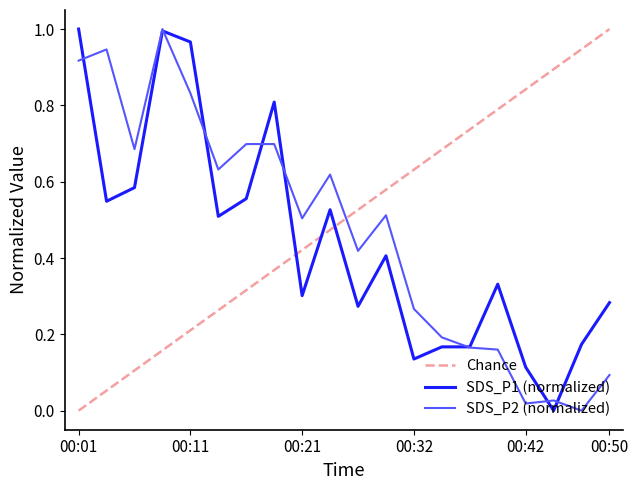

Does the chart have visible grid lines?

No